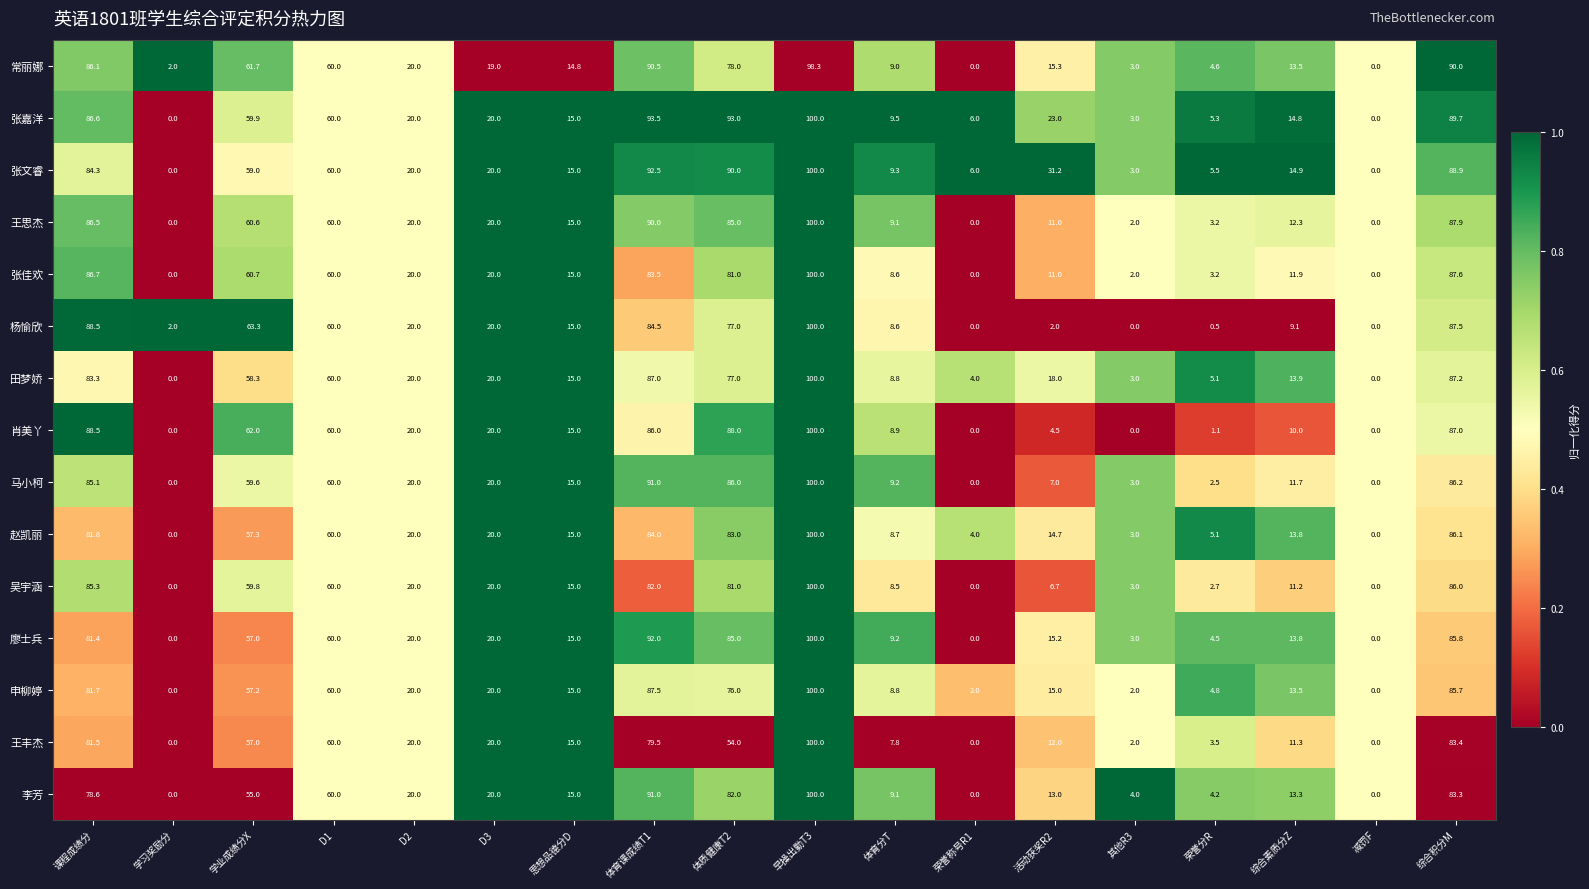

What is the total value across all series at D1?

900.0